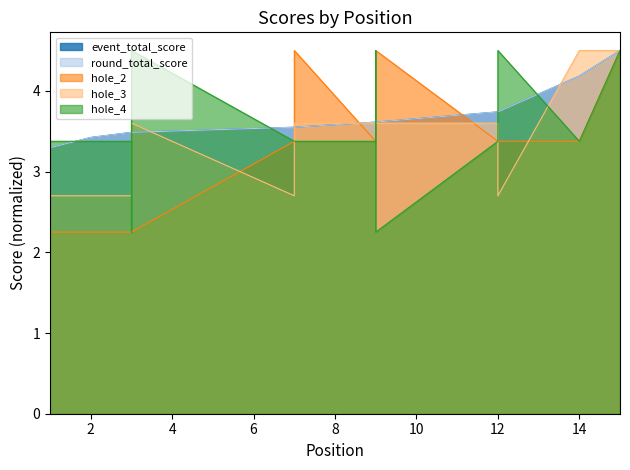

List the labels in order of event_total_score value, largest first.

15, 14, 12, 12, 9, 9, 9, 7, 7, 3, 3, 3, 3, 2, 1